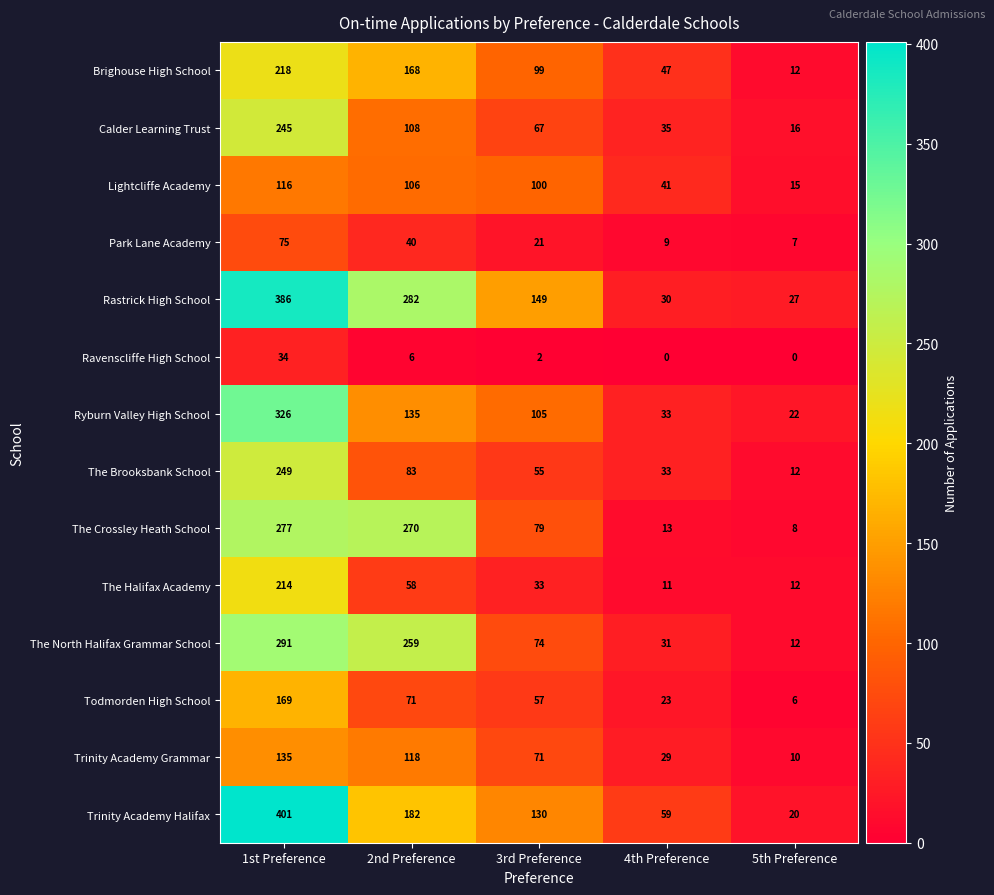

What is the sum of all Todmorden High School values?

326